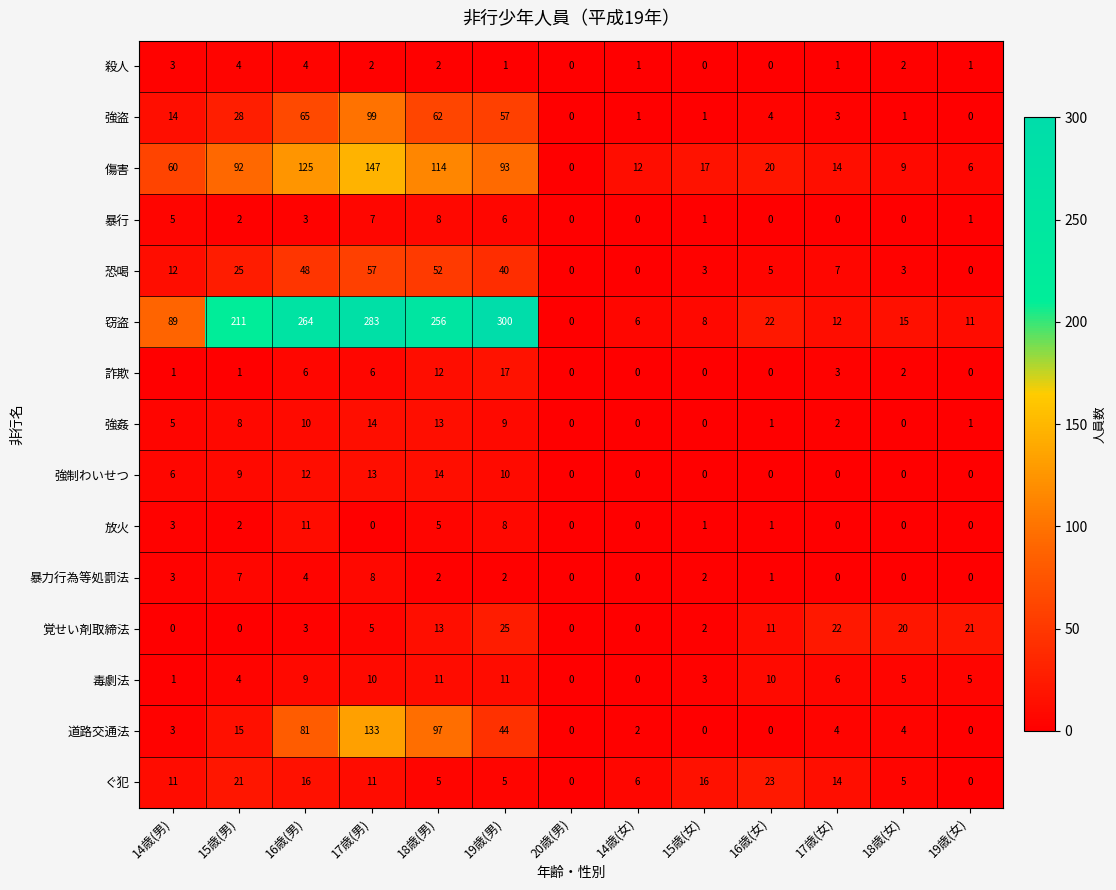

What is the maximum value shown in the chart?

300